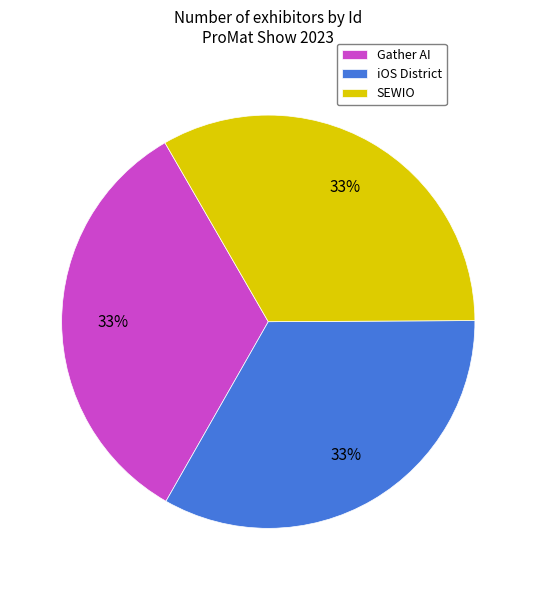

What percentage is the SEWIO slice, to the nearest percent?

33%